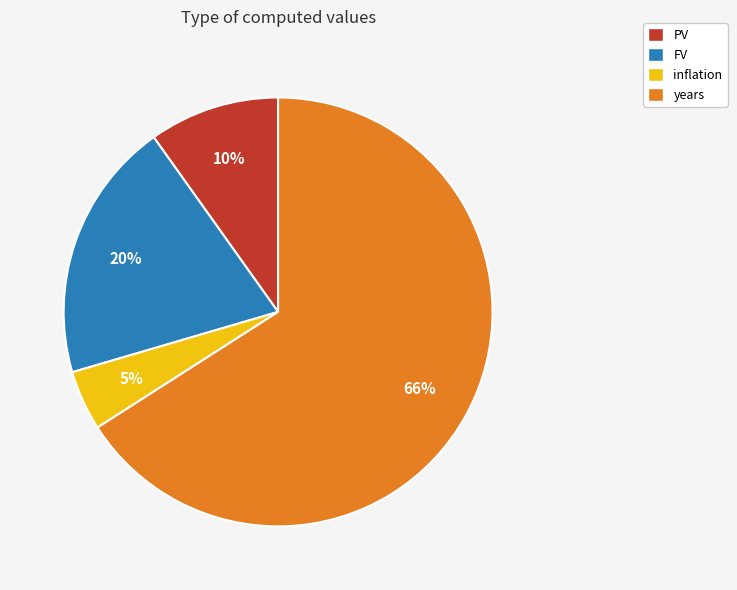

To the nearest percent, what is the average slice percentage?

25%